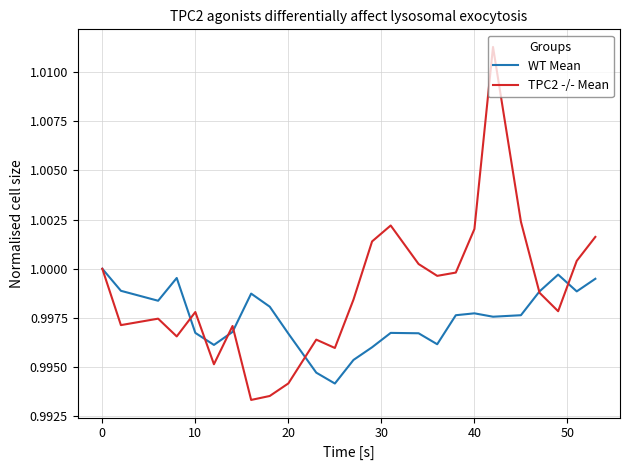

List the series in order of their overall mean, lowest first.

WT Mean, TPC2 -/- Mean